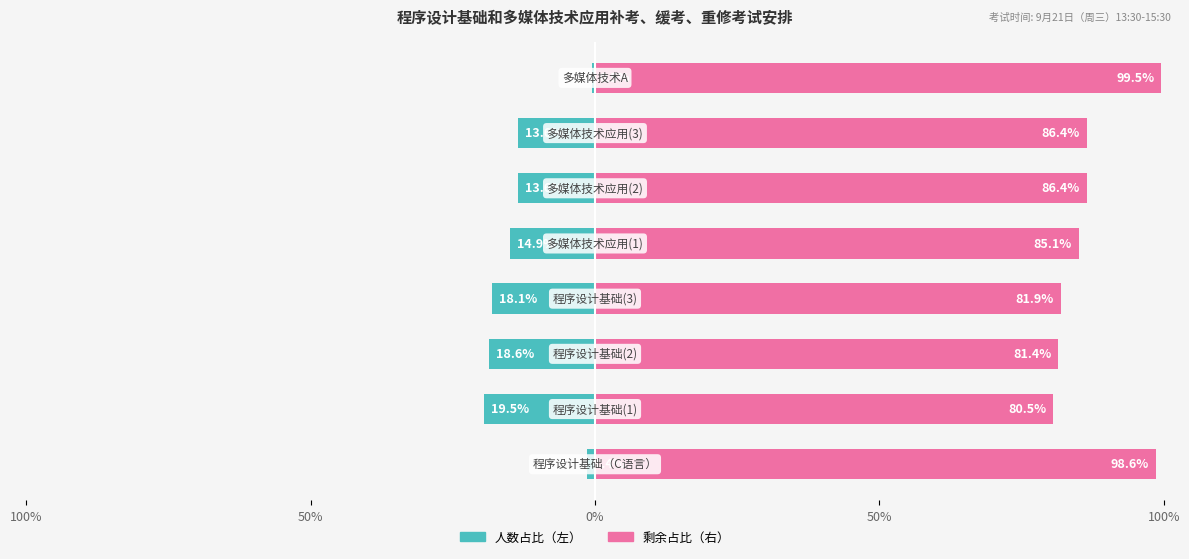

Which series has the largest total across all categories?

剩余占比